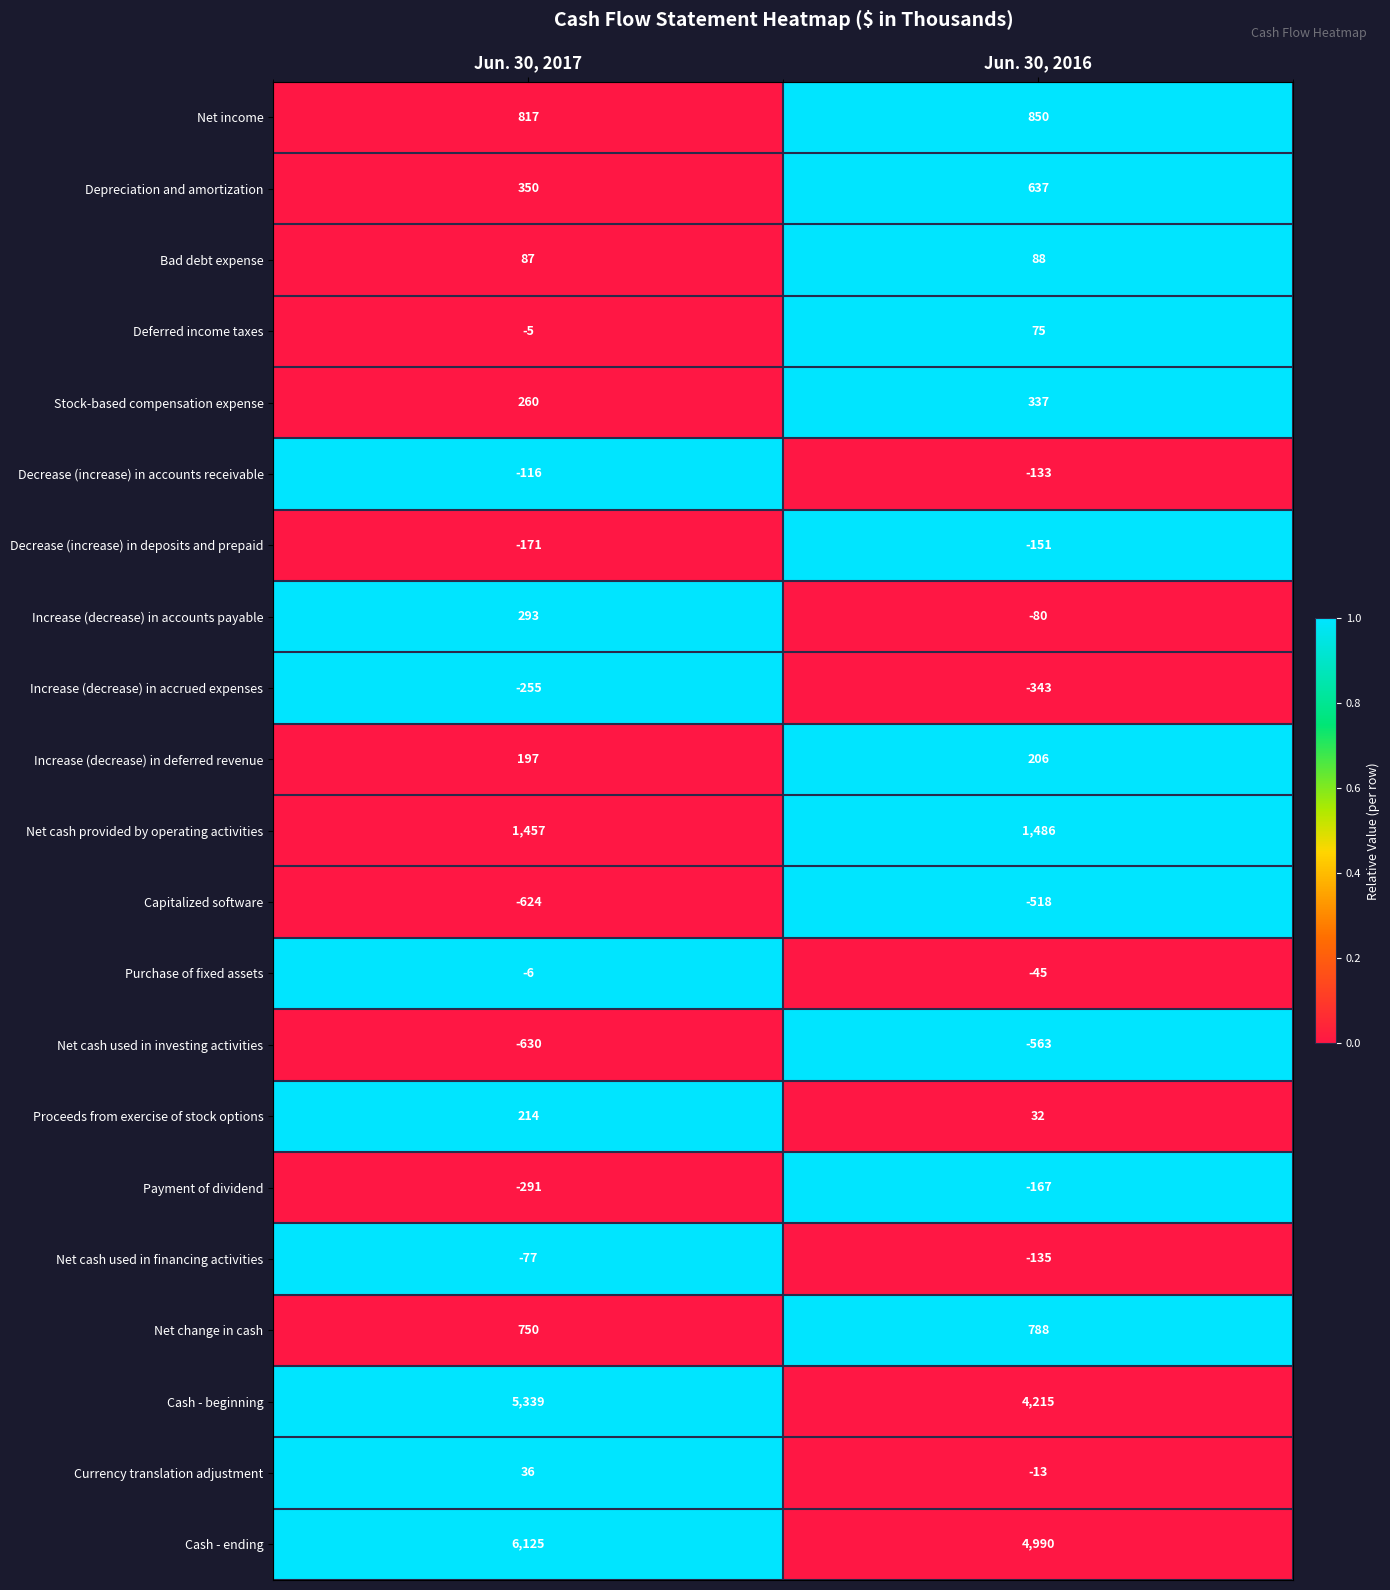

What is the total value across all series at Jun. 30, 2016?

11556